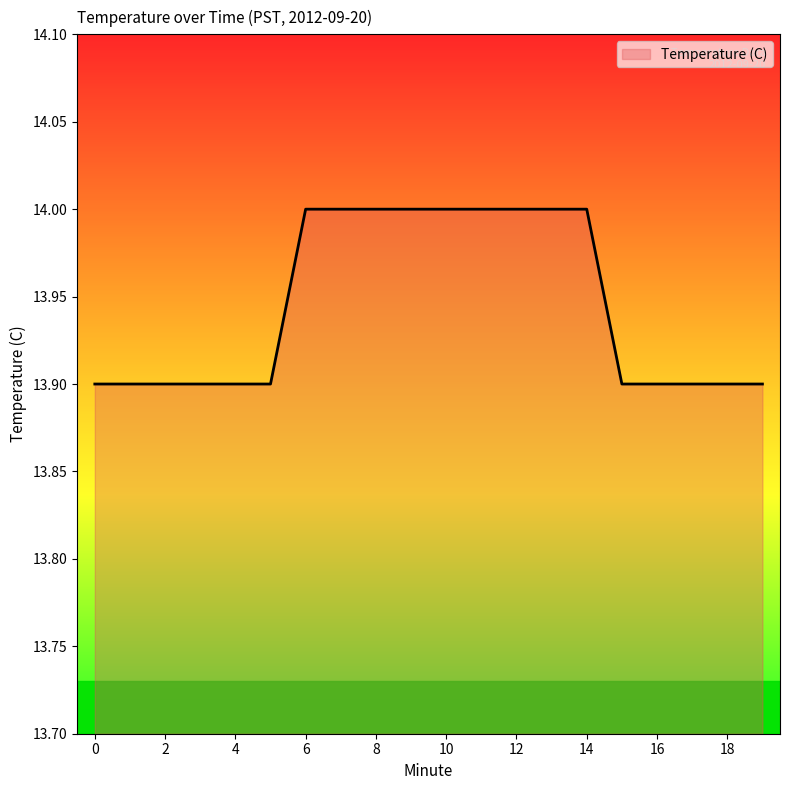

What is the difference between the maximum and minimum values?

0.1